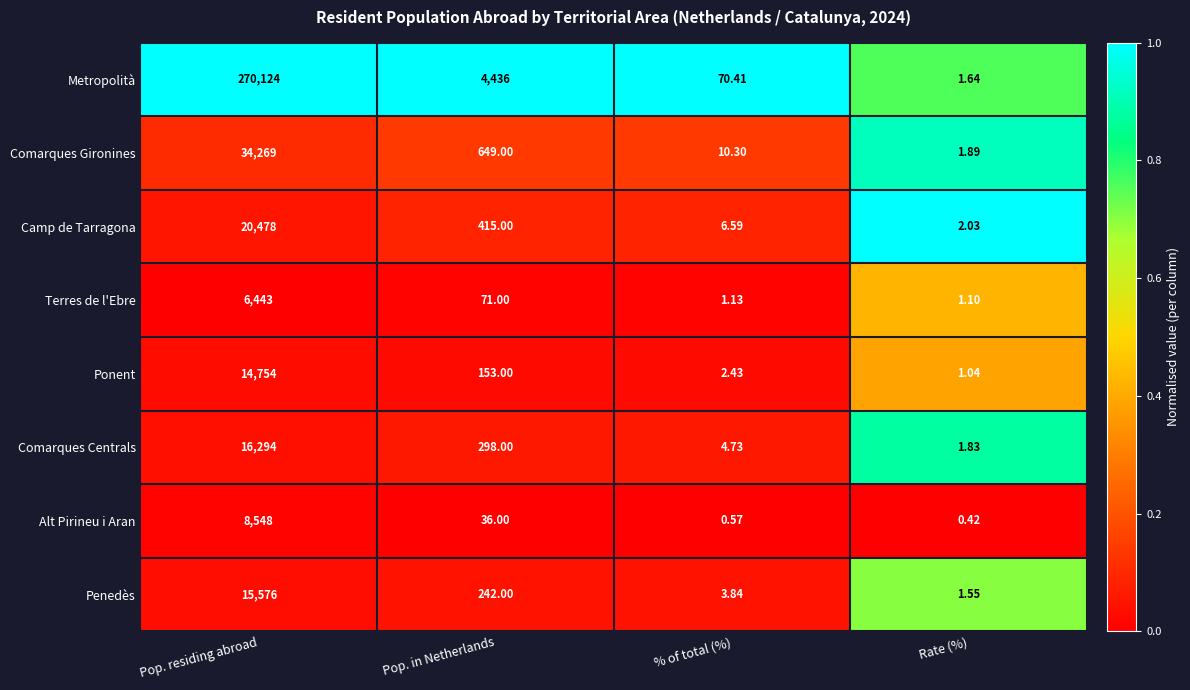

Where is Terres de l'Ebre nearest to the value 3222?

Pop. in Netherlands